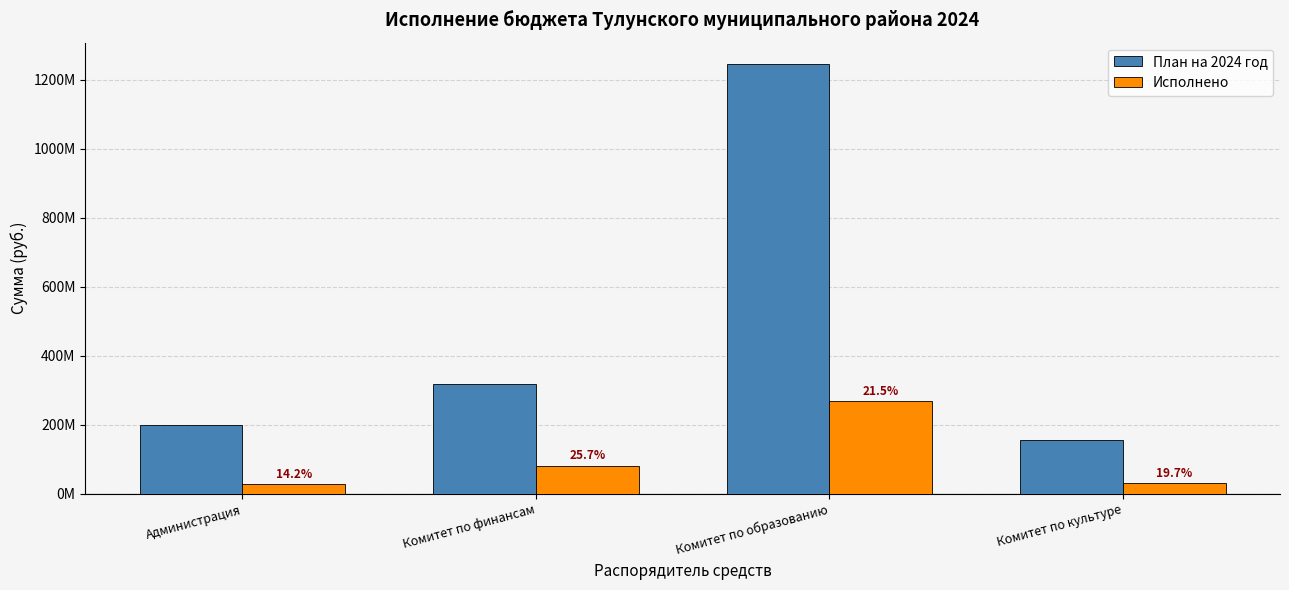

Rank the series at Комитет по образованию from lowest to highest value.

Исполнено, План на 2024 год